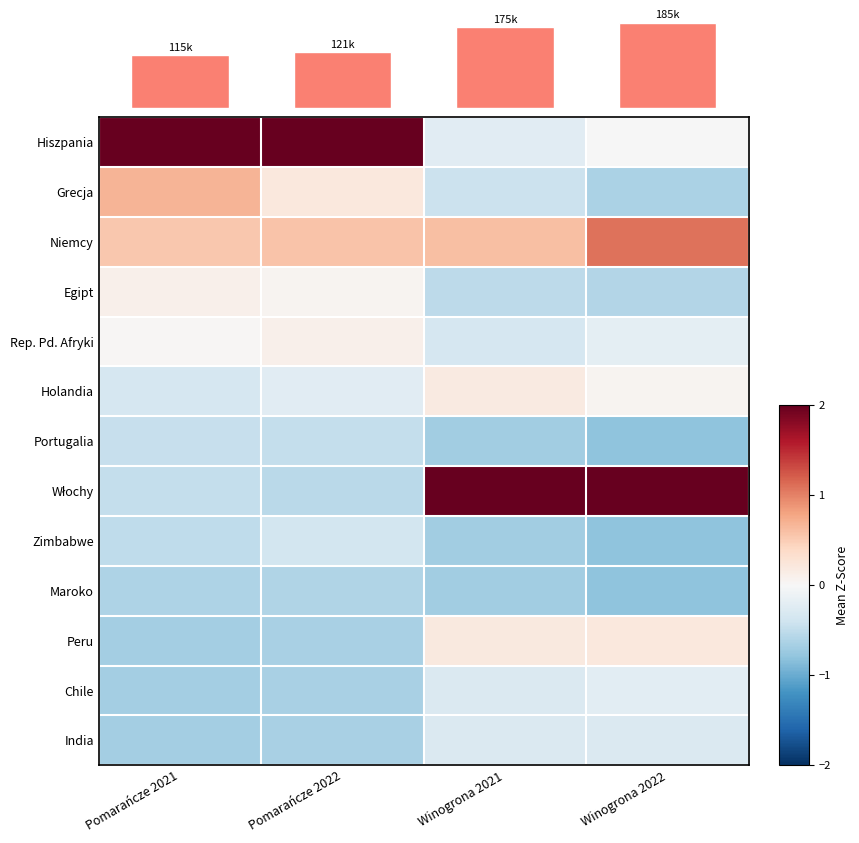

How many data points in Włochy are above 2?

2